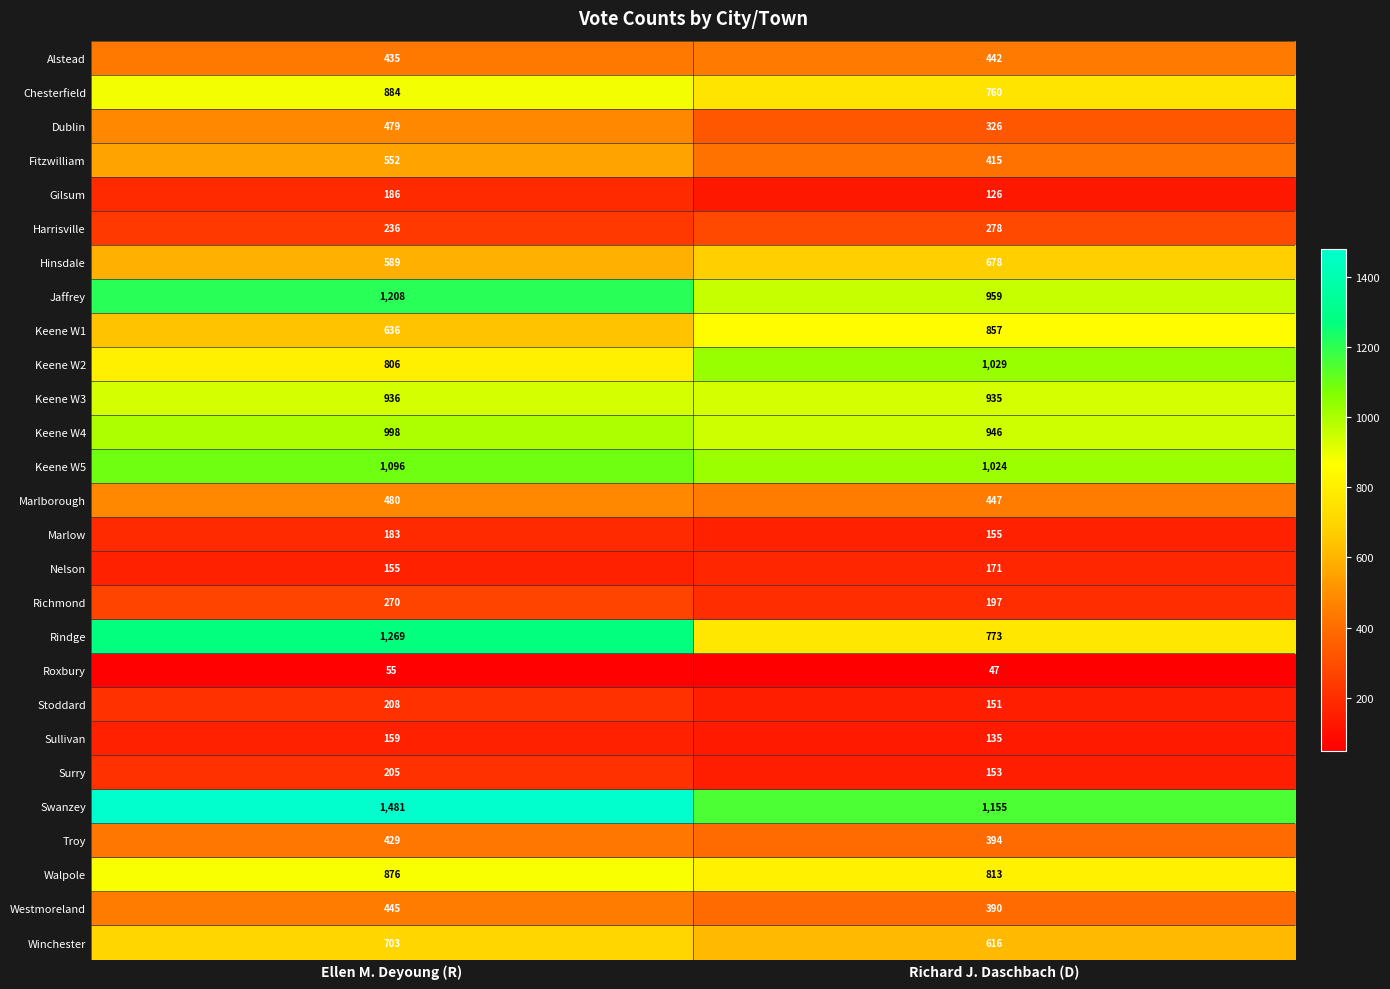

The value of Westmoreland at Ellen M. Deyoung (R) is 625. True or false?

False